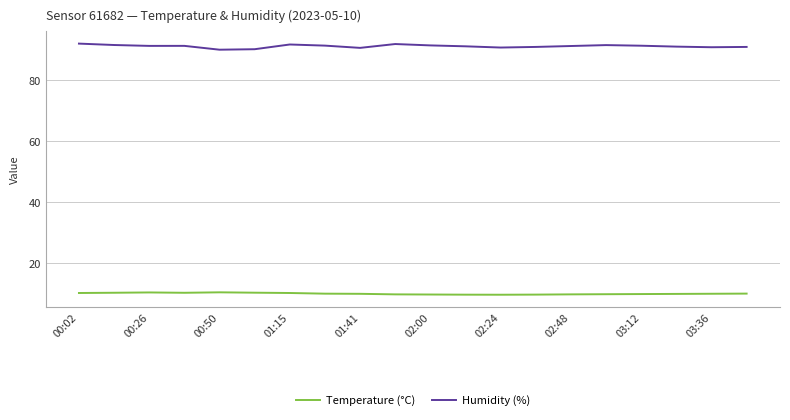

True or false: Humidity (%) and Temperature (°C) intersect in this chart.

False